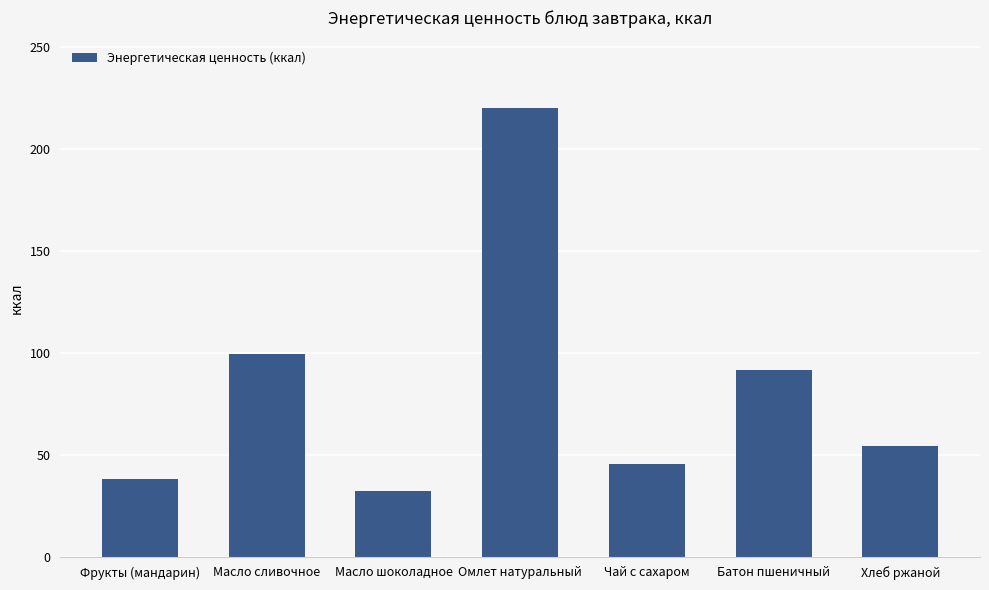

What is the sum of the values at Батон пшеничный and Масло шоколадное?

123.8